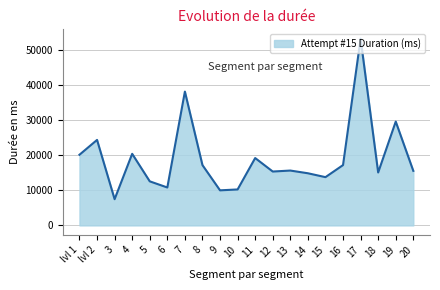

Which has a higher value, 10 or 19?

19